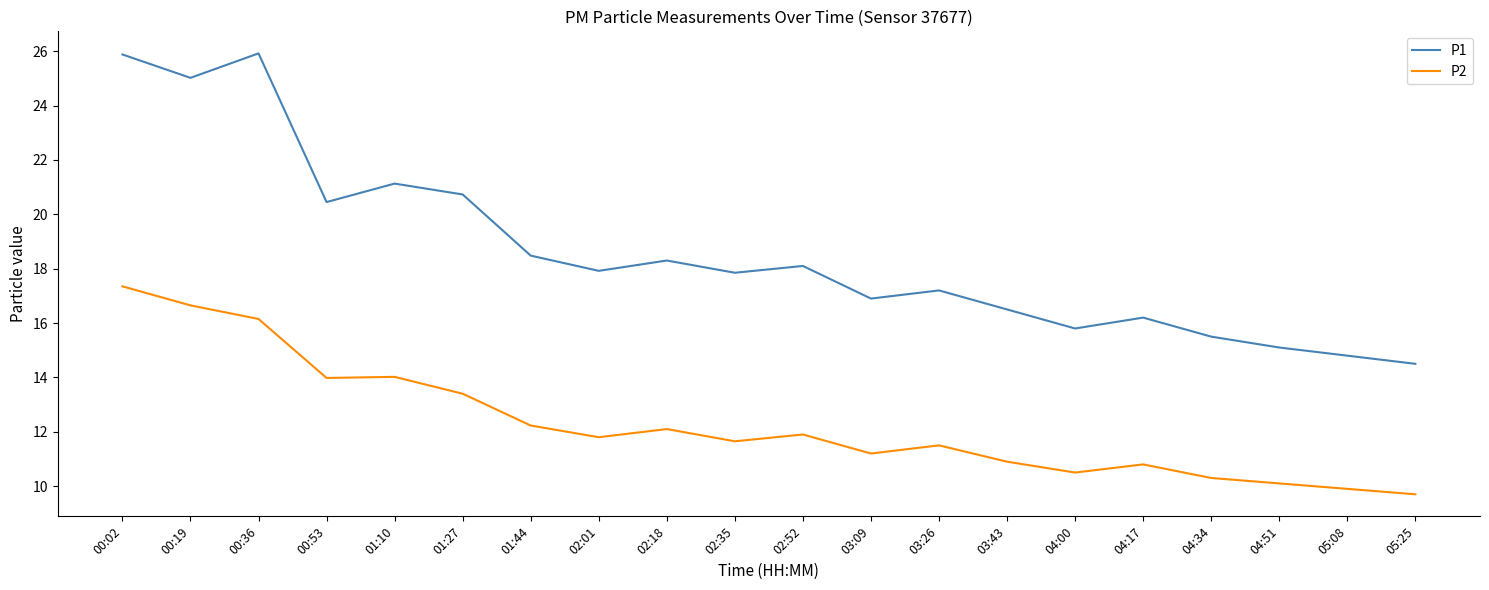

What are all the series names shown in the legend?

P1, P2